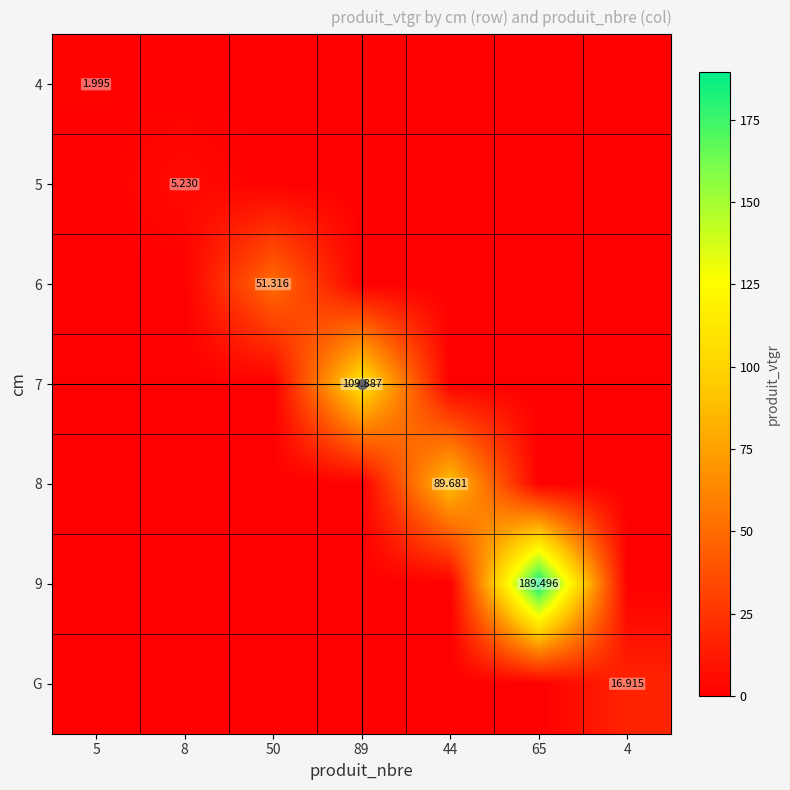

List the labels in order of 8 value, largest first.

44, 5, 8, 50, 89, 65, 4